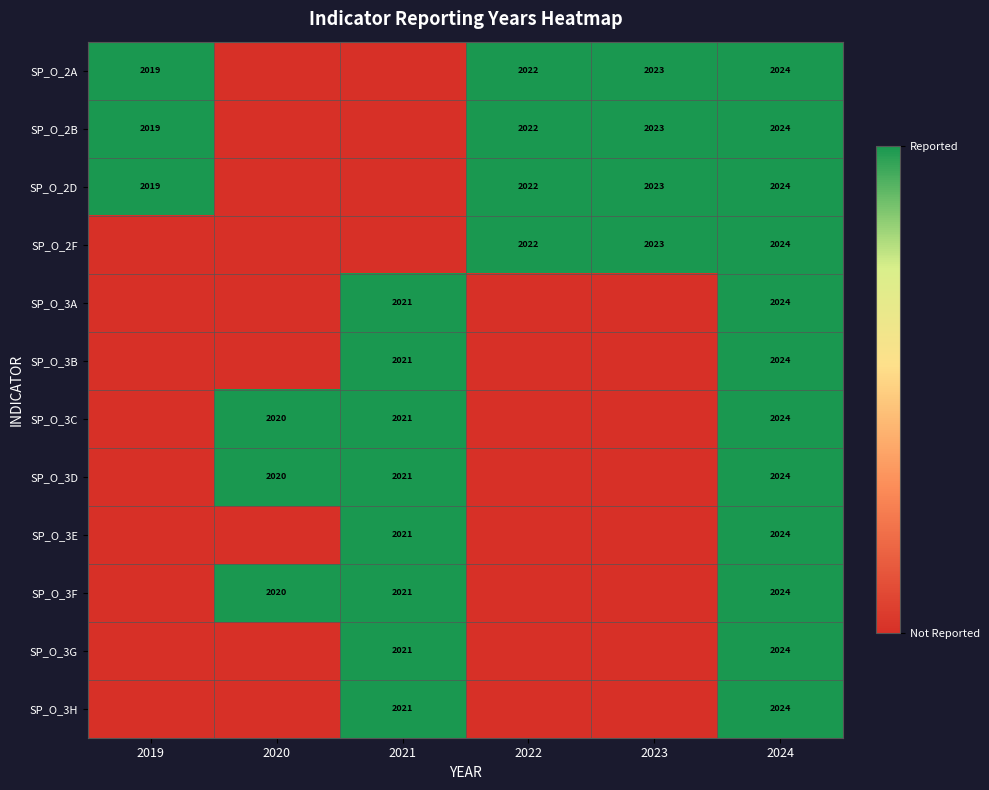

The value of SP_O_3D at 2020 is 835. True or false?

False